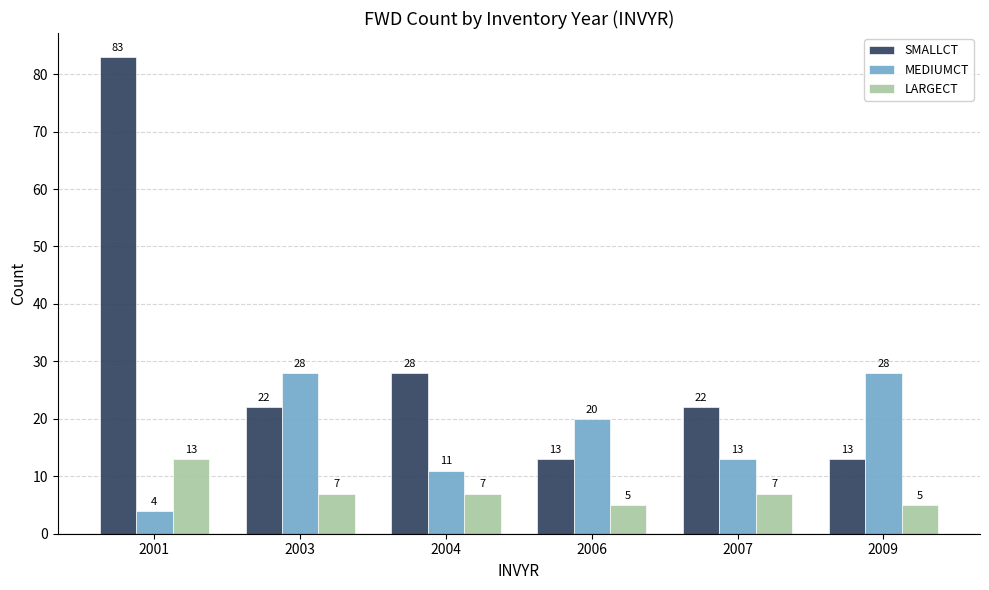

How many groups of bars are there?

6